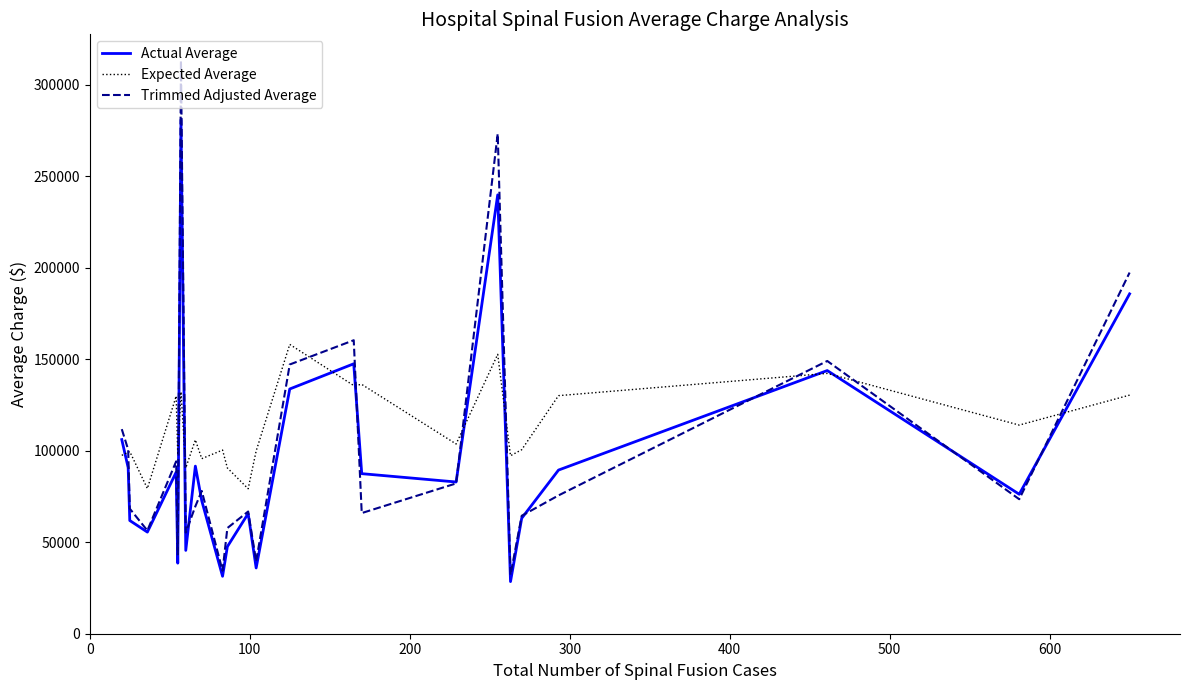

Which series has the largest range (max minus min)?

Trimmed Adjusted Average